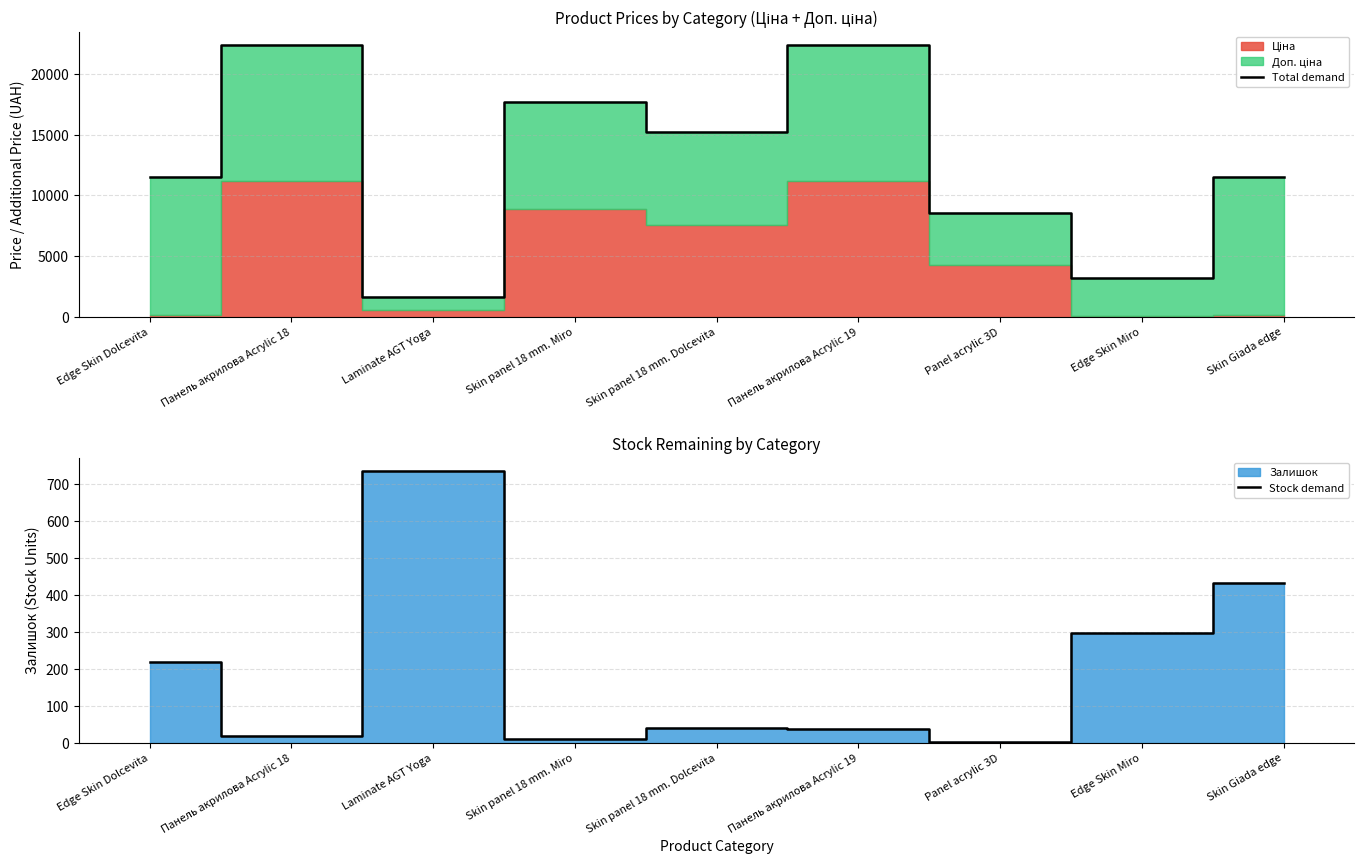

At which label is Total demand closest to 12023?

Edge Skin Dolcevita